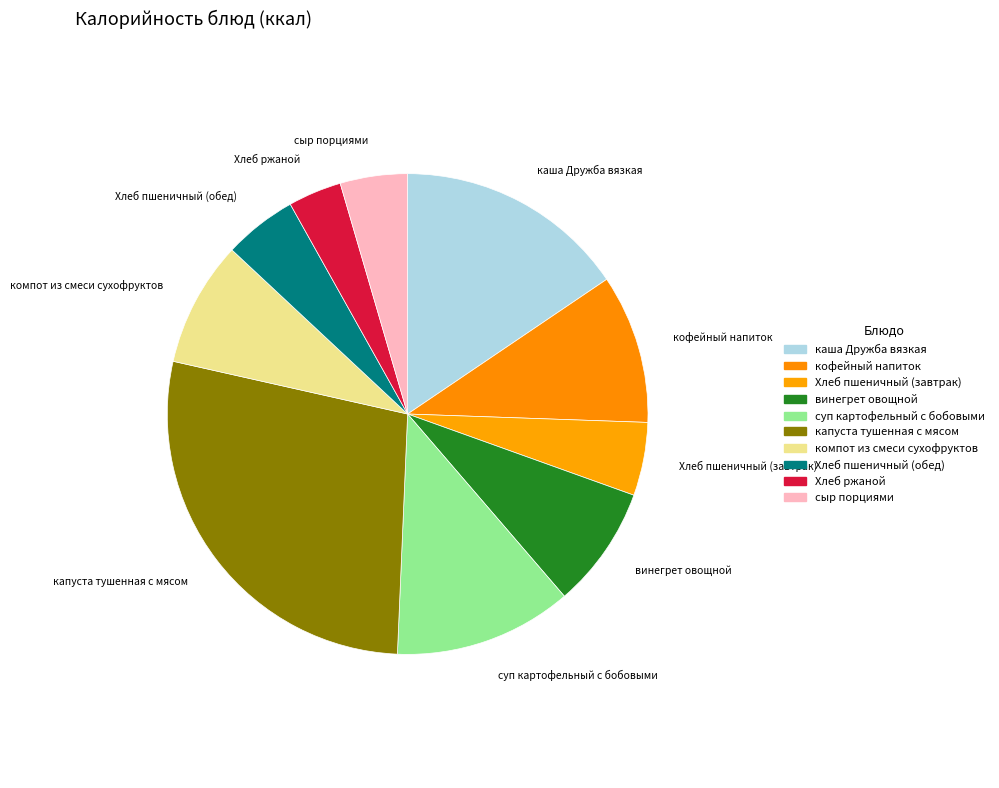

How many segments does this pie chart have?

10